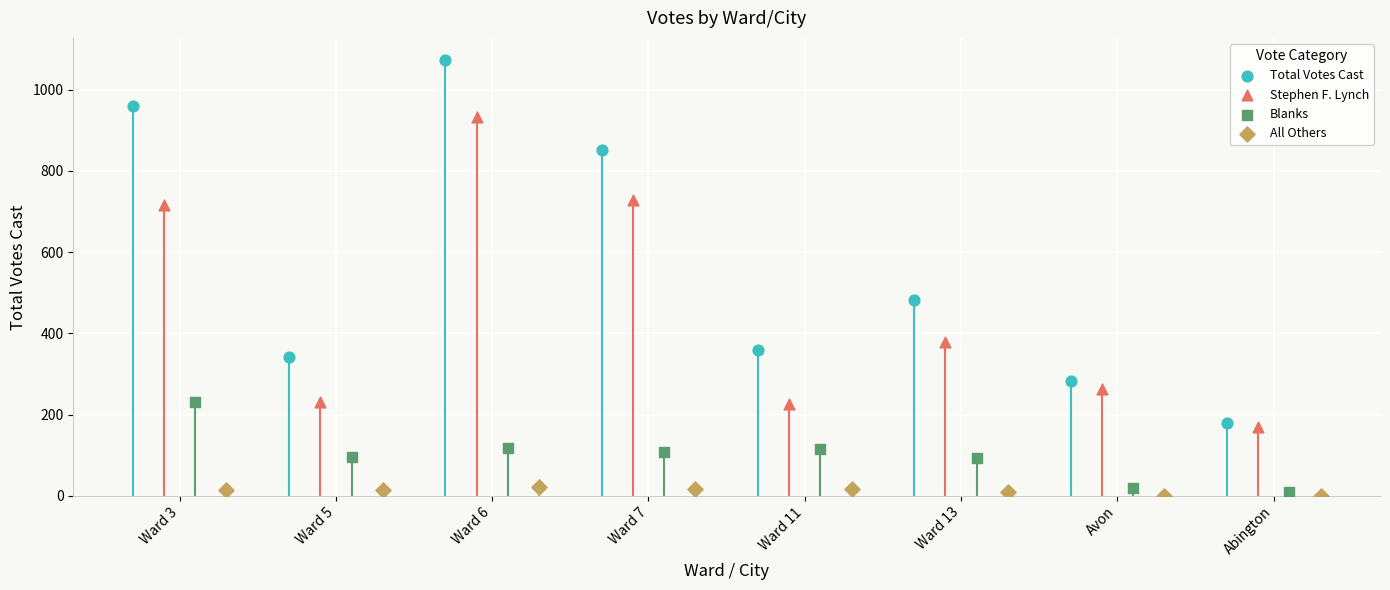

Which series has the widest spread of Y values?

Total Votes Cast